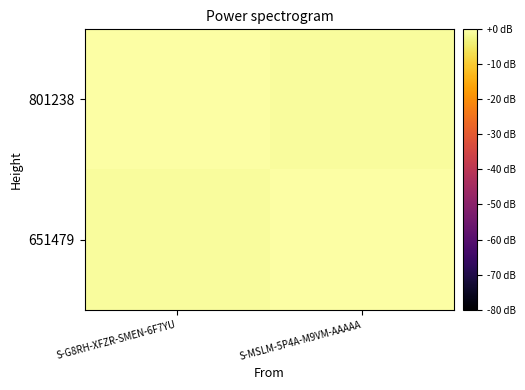

Between S-G8RH-XFZR-SMEN-6F7YU and S-MSLM-5P4A-M9VM-AAAAA, which series saw the biggest shift?

801238